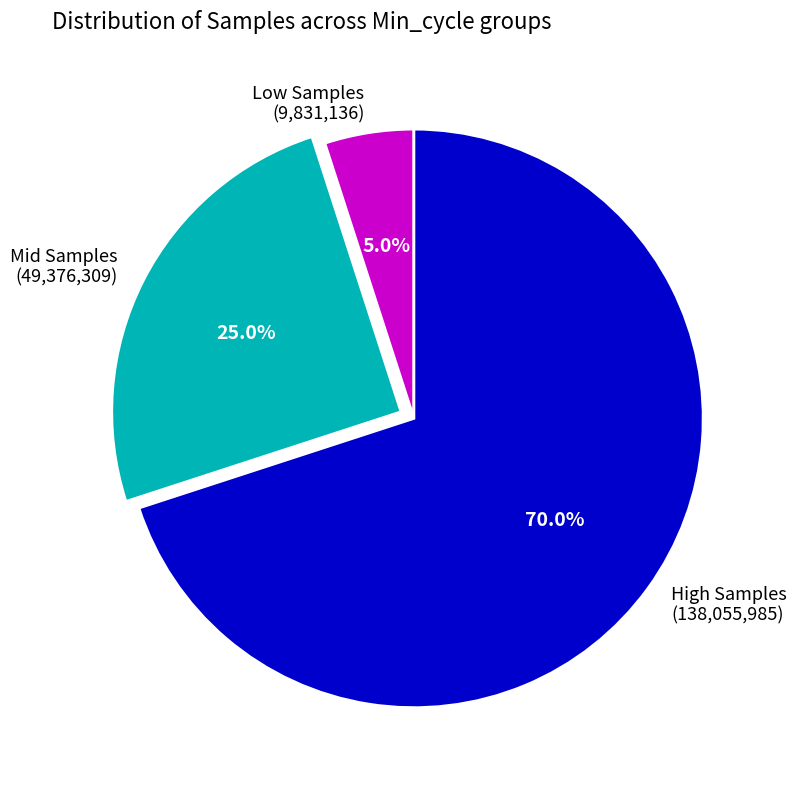

Is the sum of Mid Samples (49,376,309) and High Samples (138,055,985) greater than half?

Yes